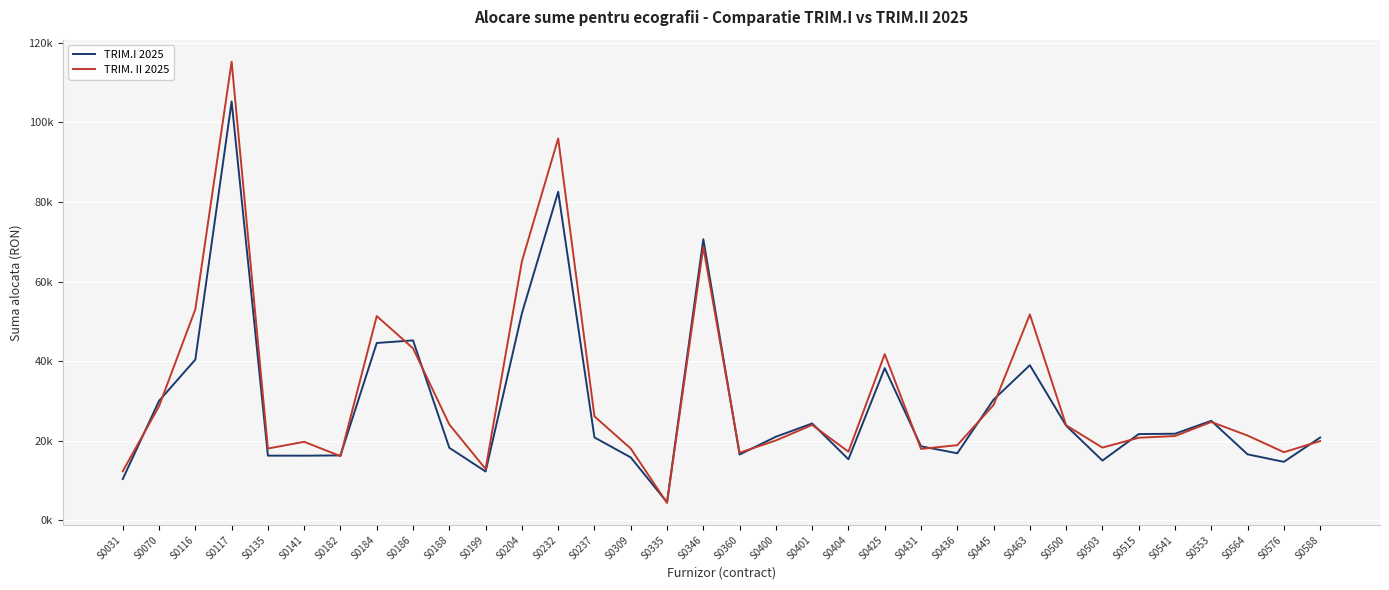

Which series has the largest total across all categories?

TRIM. II 2025